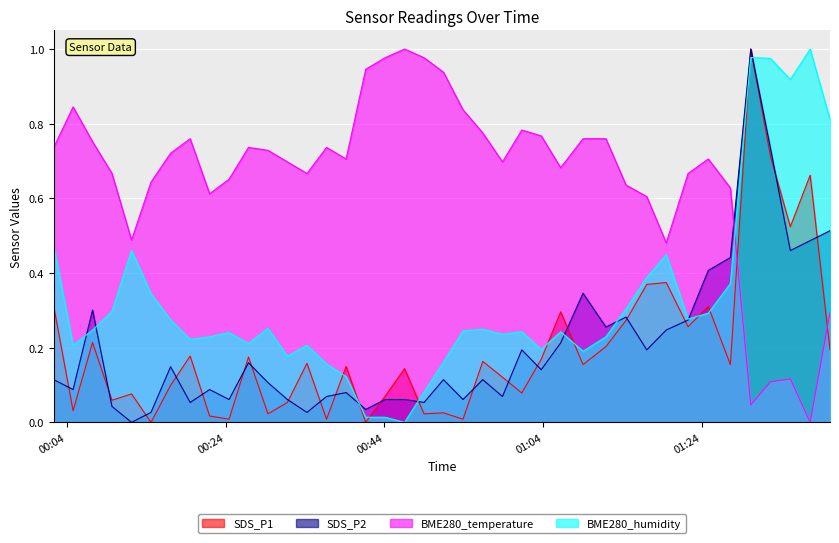

True or false: SDS_P1 has more than 1 interior local peaks.

True